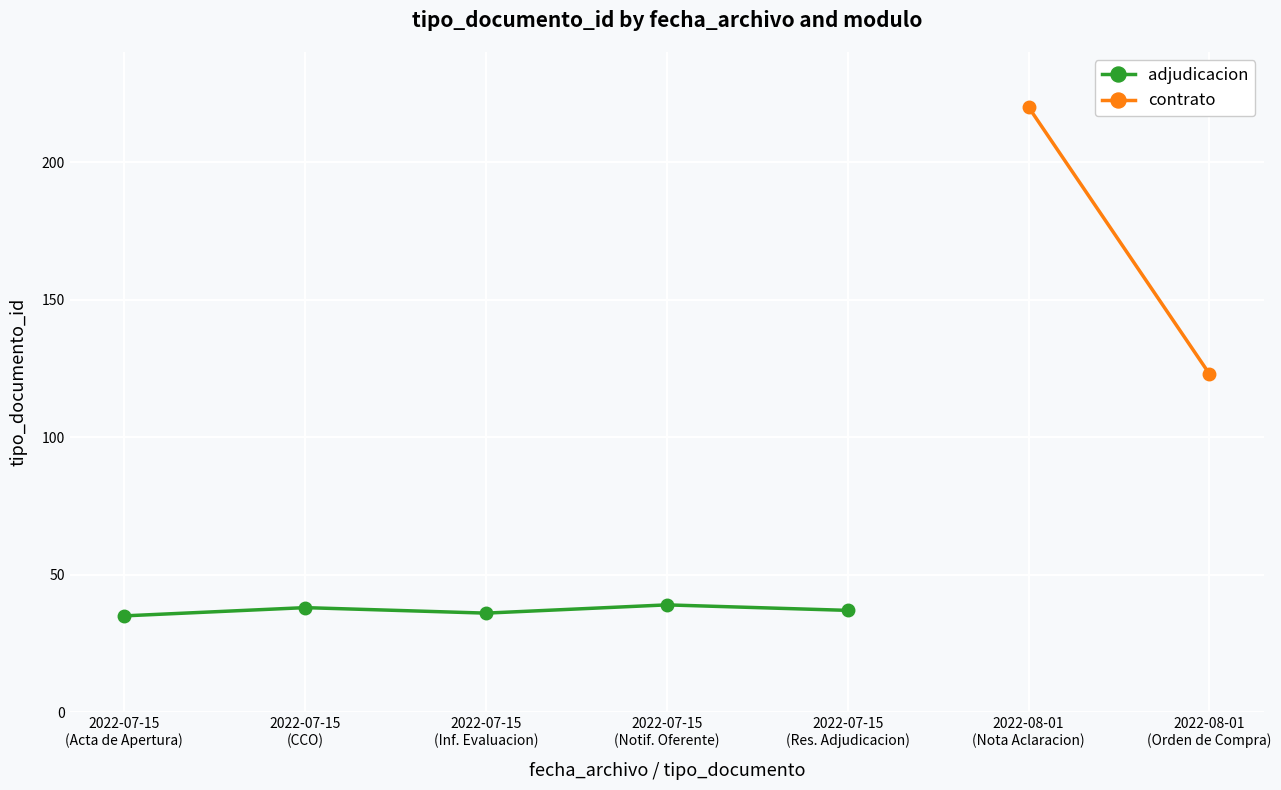

What is the highest value of the adjudicacion series?

39